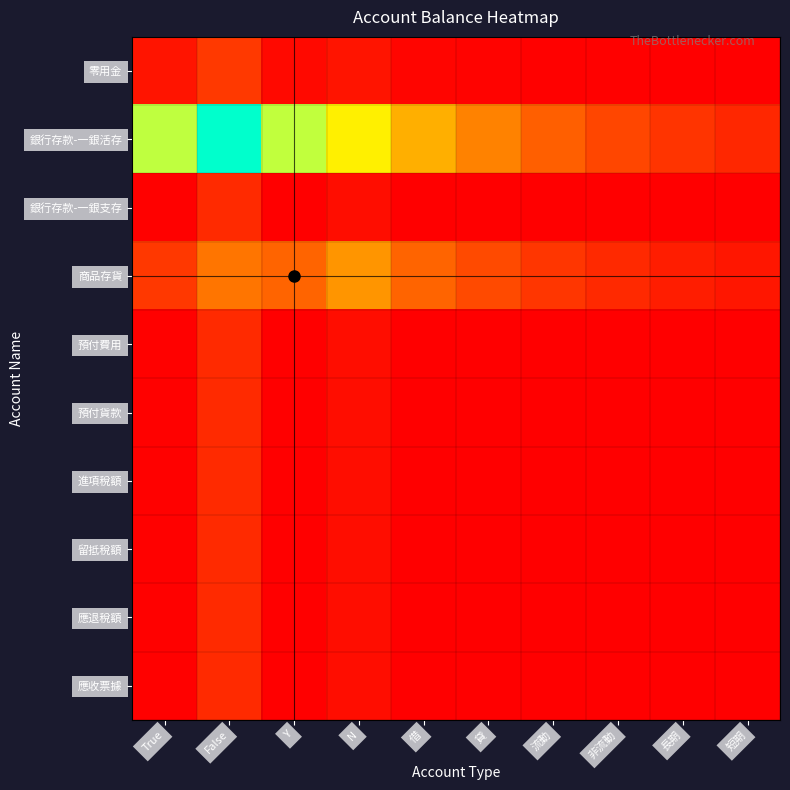

At which category is the sum across all series the highest?

False